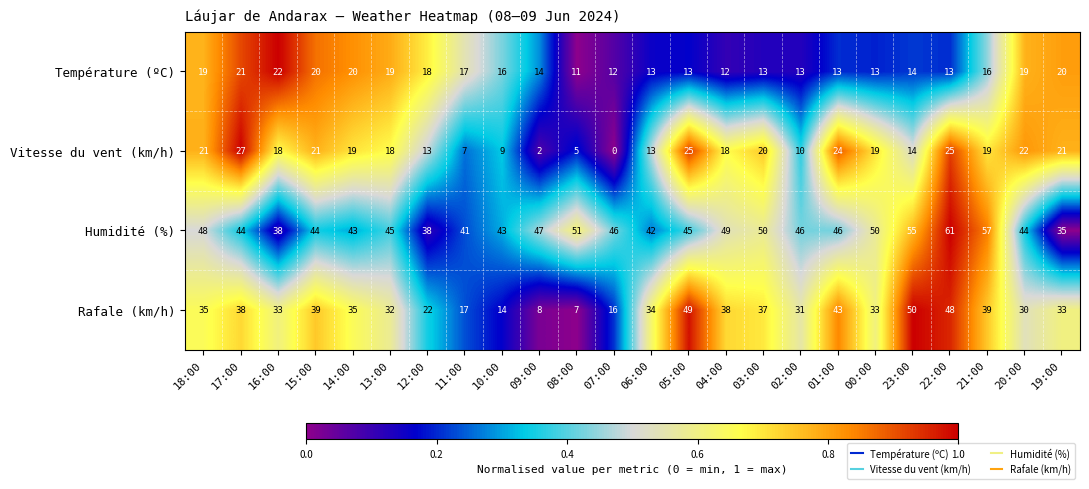

Which label corresponds to the largest value in the chart?

22:00